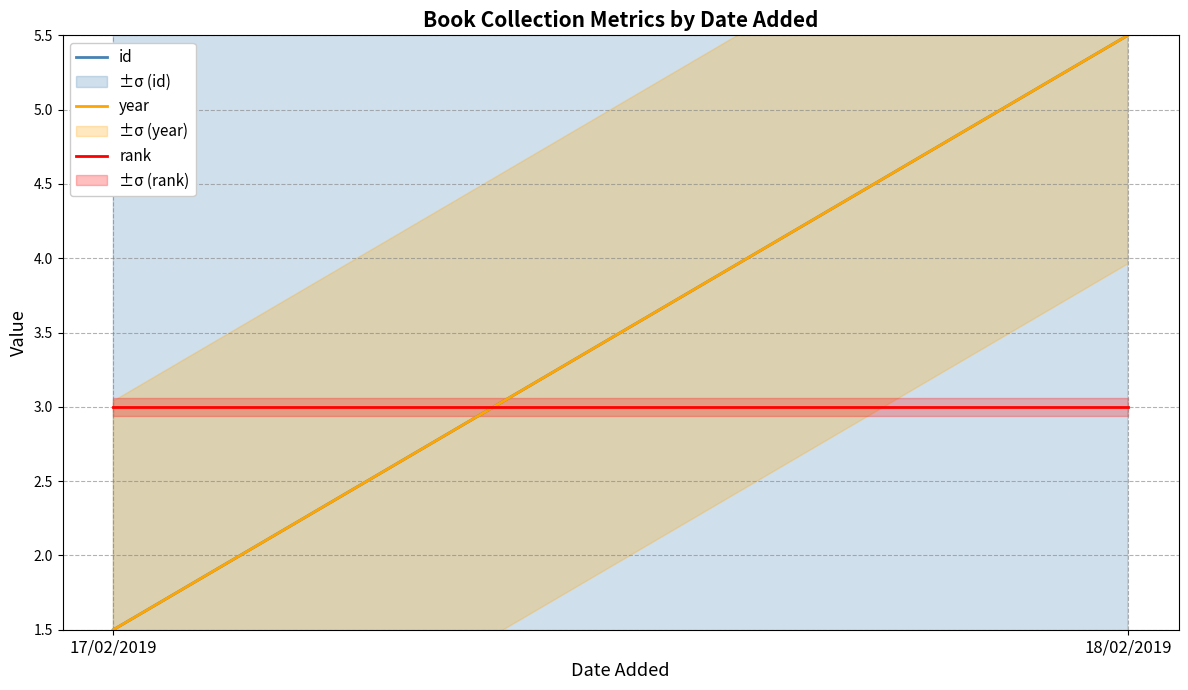

The year series shows 1.5 at 17/02/2019. True or false?

True